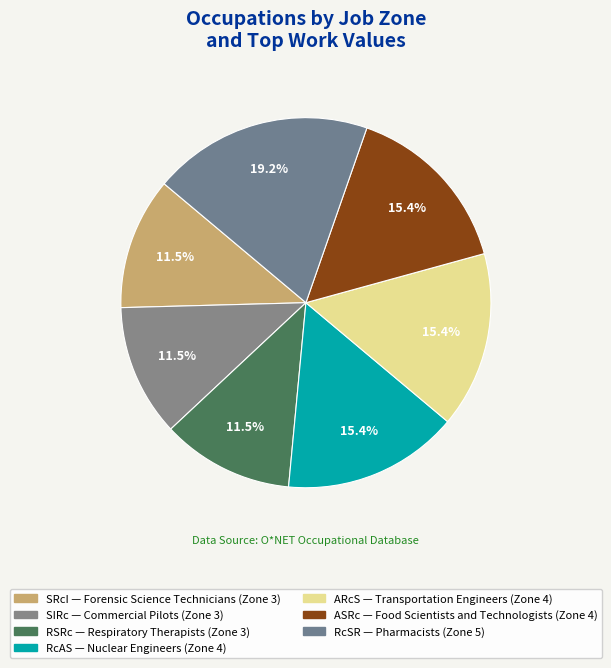

How many segments does this pie chart have?

7